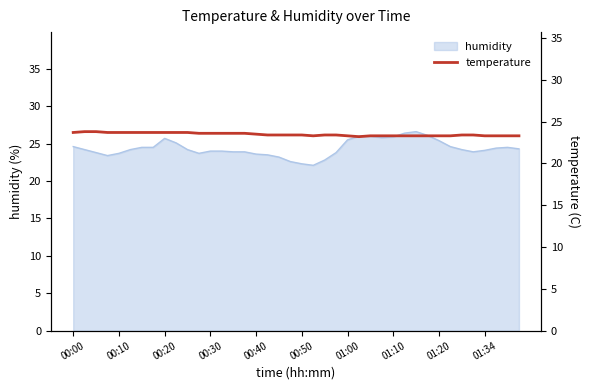

Reading right to left, transcribe all the data shown in this chart.

23.3	23.3	23.3	23.3	23.4	23.4	23.3	23.3	23.3	23.3	23.3	23.3	23.3	23.3	23.2	23.3	23.4	23.4	23.3	23.4	23.4	23.4	23.4	23.5	23.6	23.6	23.6	23.6	23.6	23.7	23.7	23.7	23.7	23.7	23.7	23.7	23.7	23.8	23.8	23.7